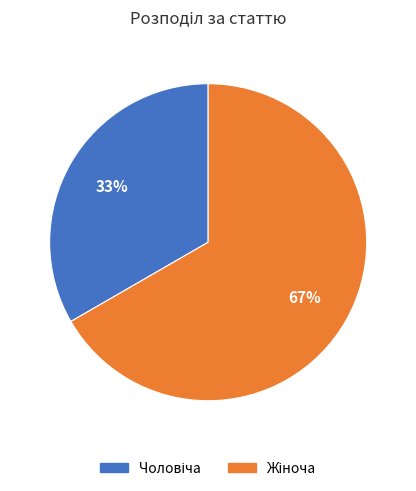

How many slices are in this pie chart?

2